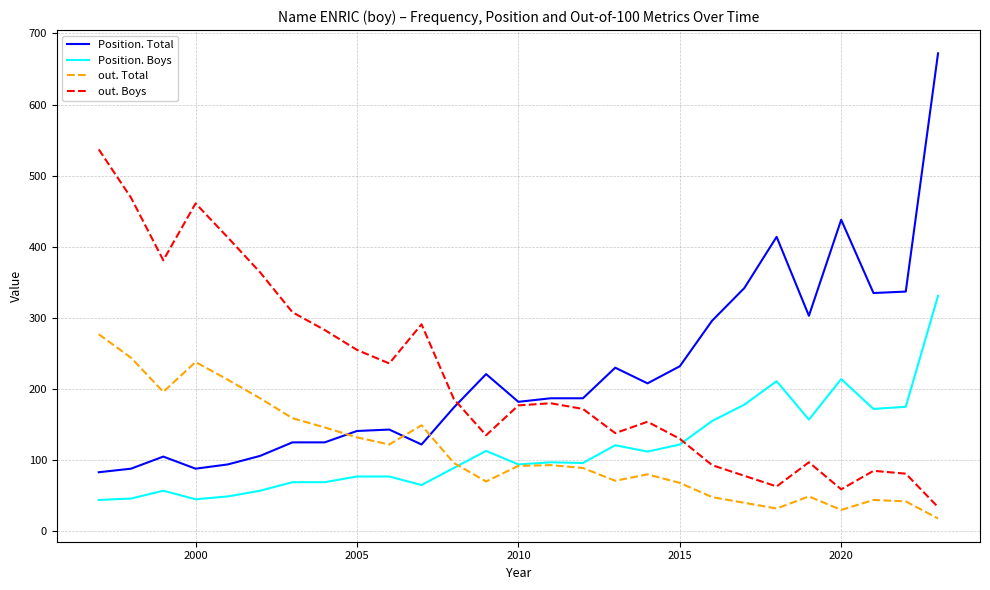

What is the average value of the out. Boys series?

217